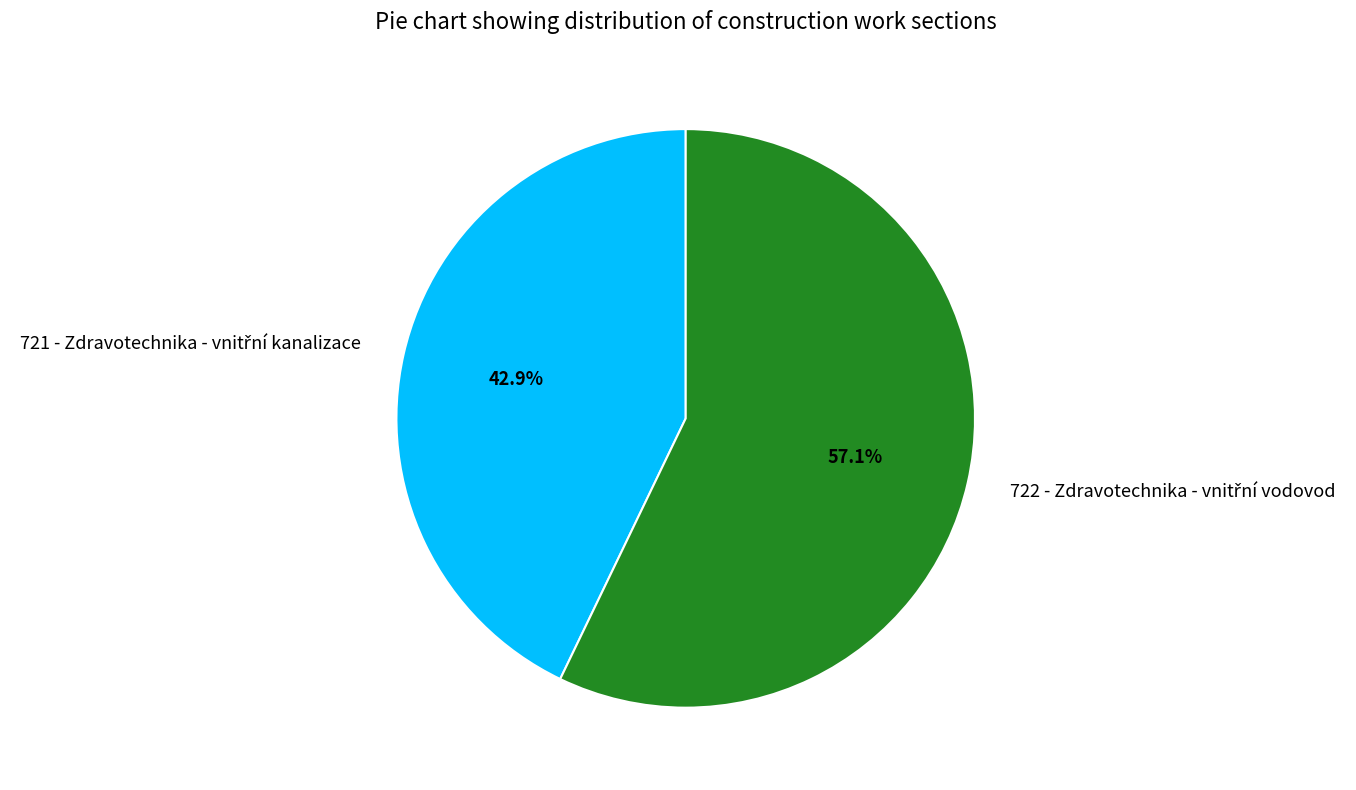

To the nearest percent, what is the average slice percentage?

50%